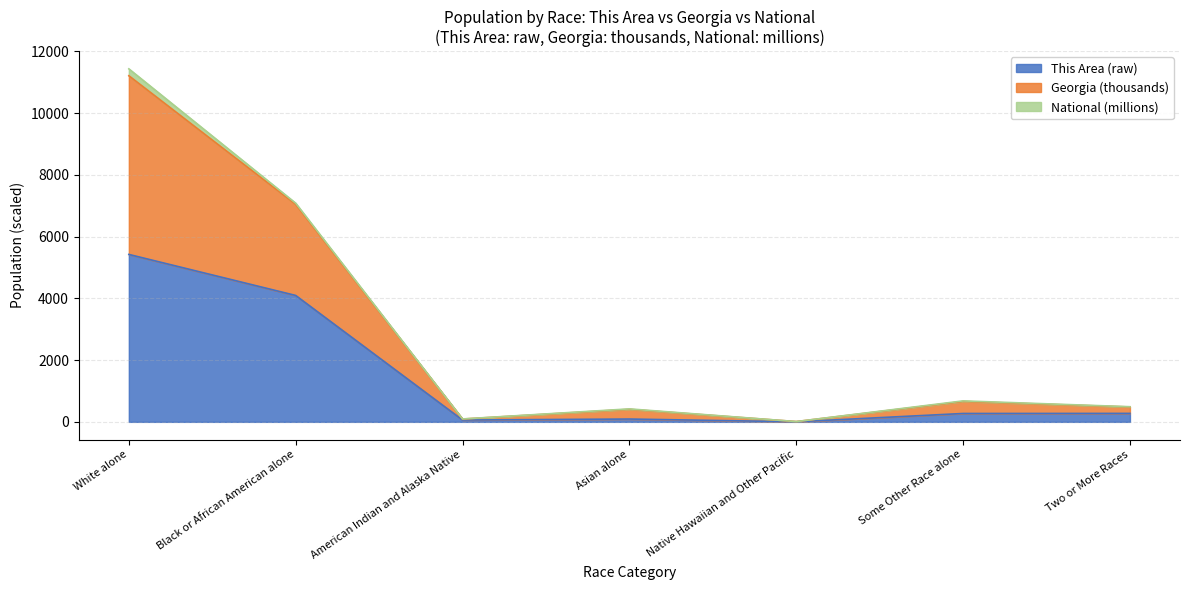

Which series has the largest total across all categories?

Georgia